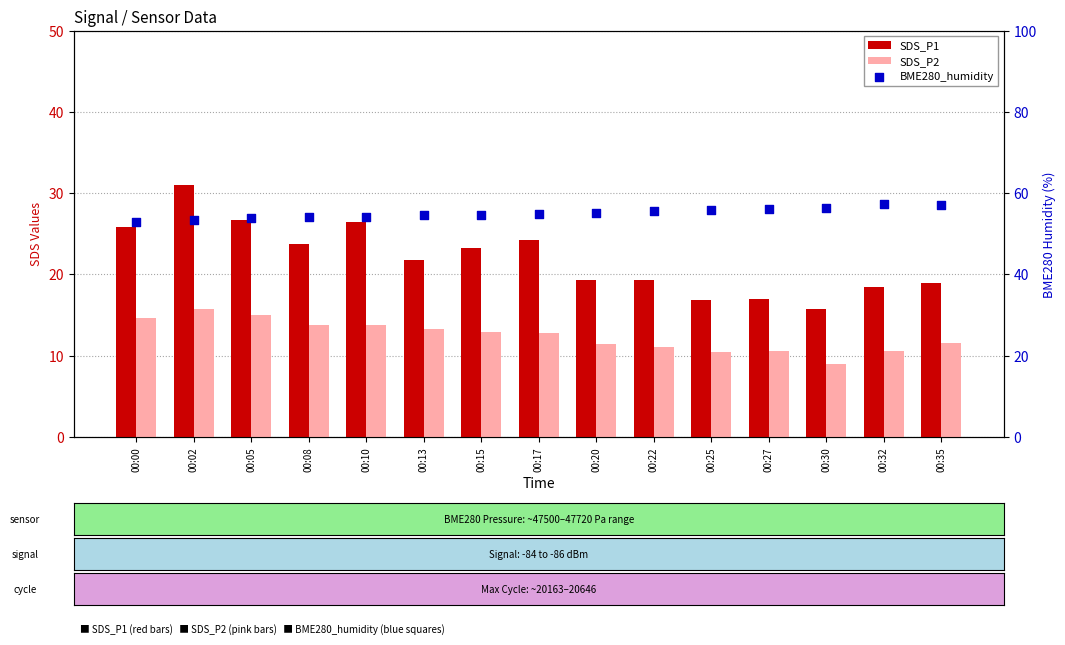

Which series contains the lowest Y value?

SDS_P2